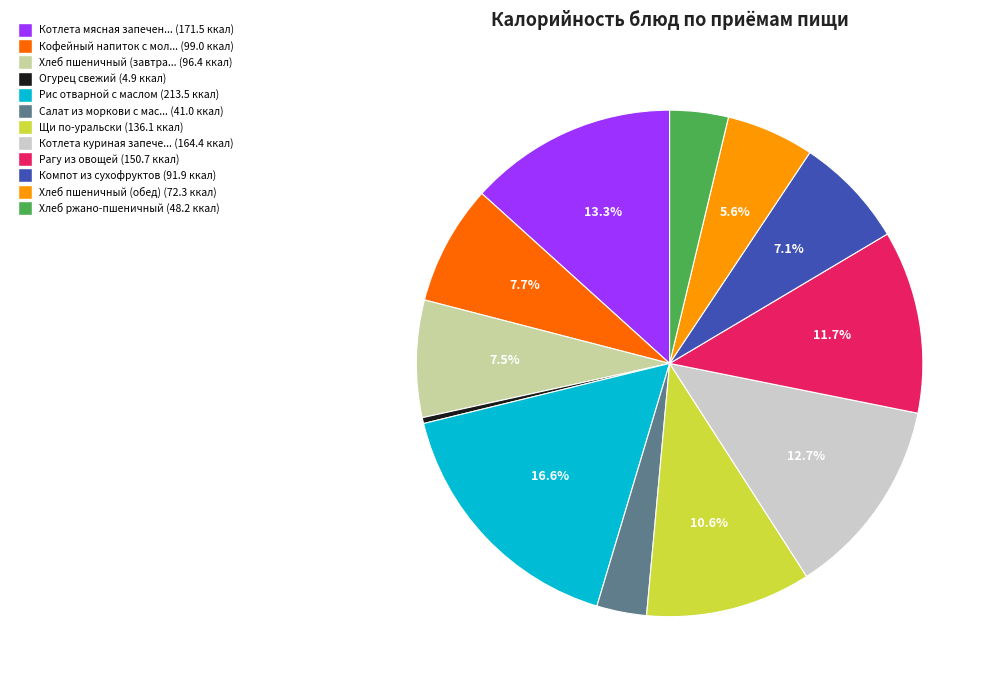

Does any single category account for the majority?

No